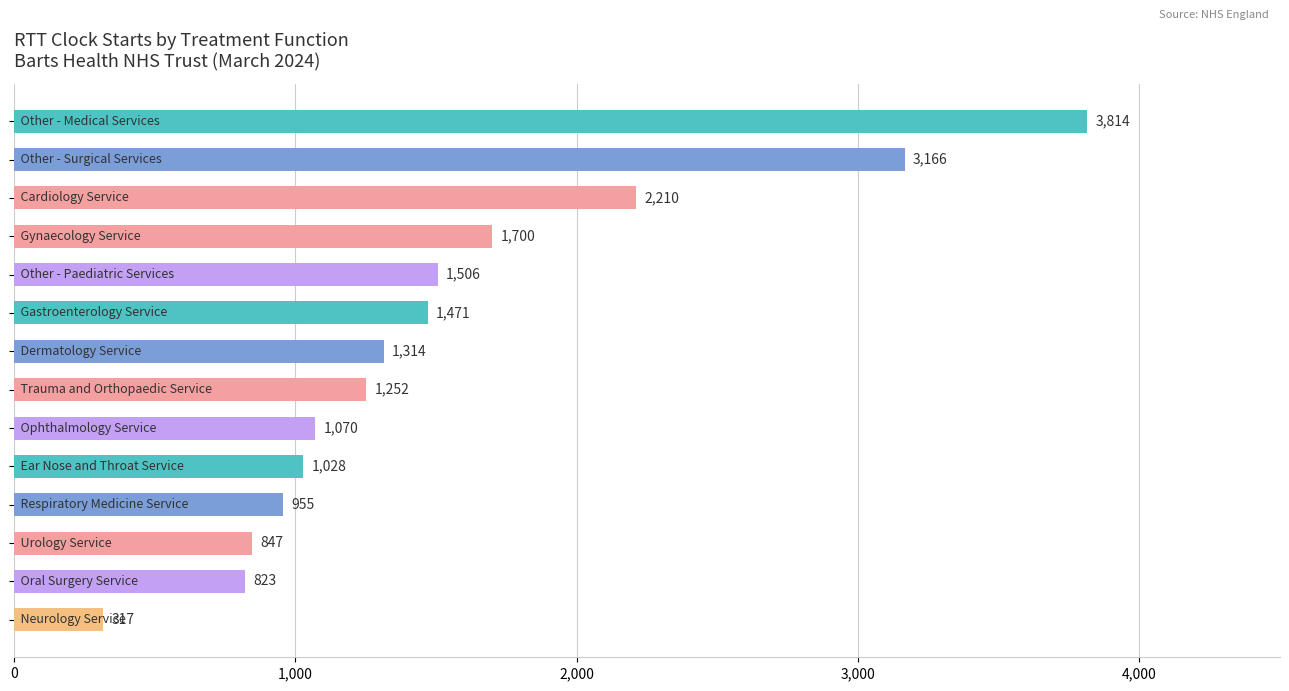

What is the greatest value displayed?

3814